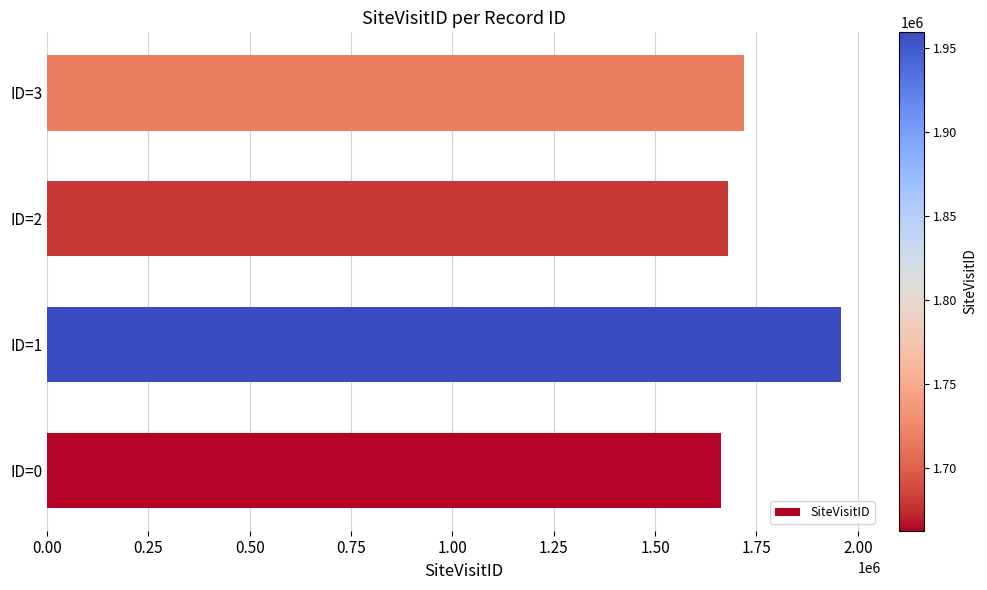

Where is the data nearest to the value 1811058?

ID=3